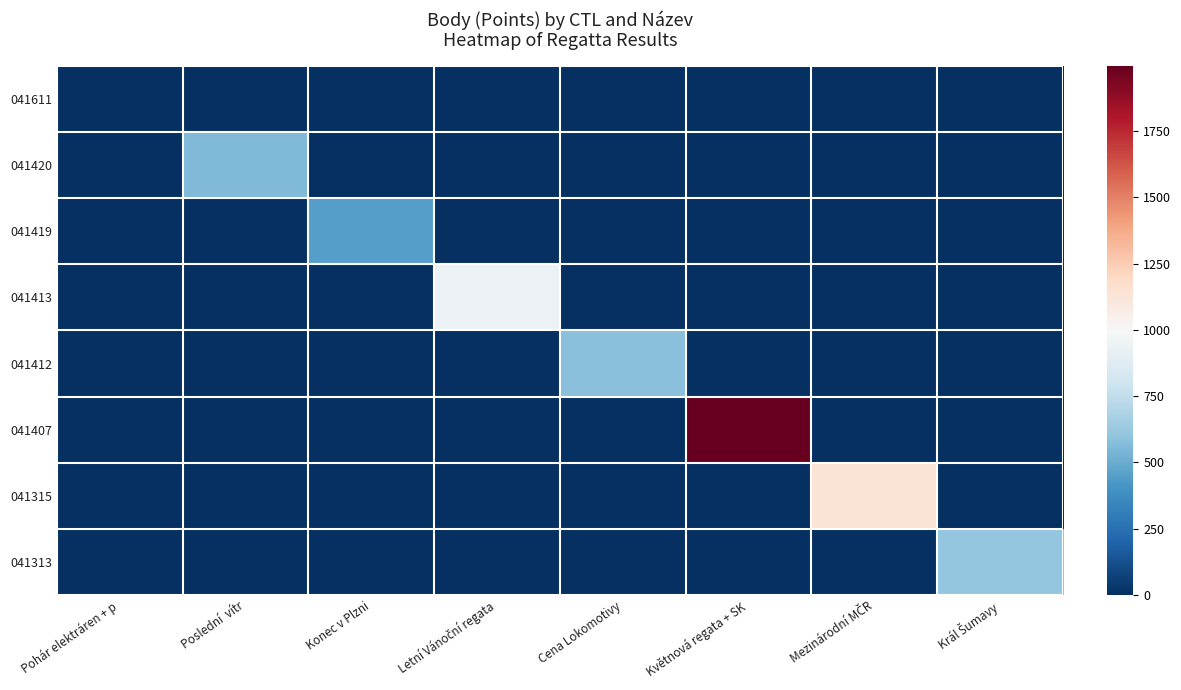

How many data points does each series have?

8